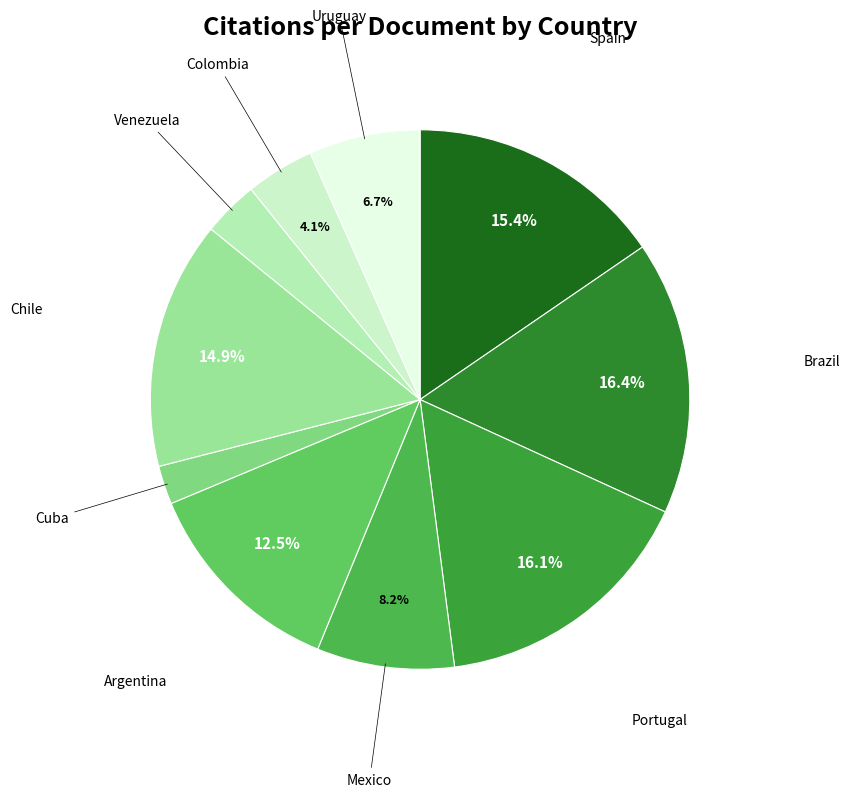

To the nearest percent, what is the difference between the largest and smallest slice percentages?

14%